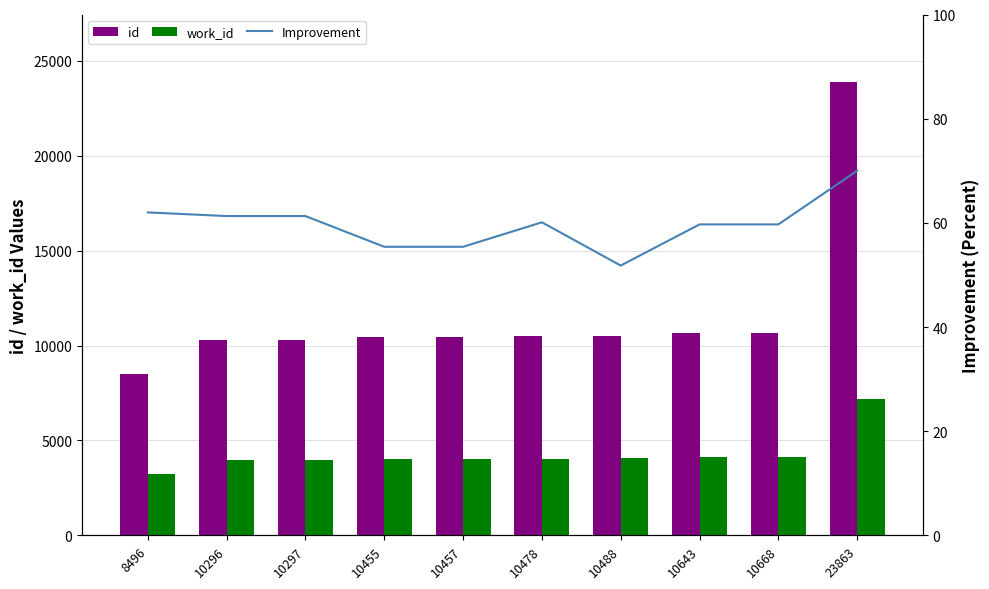

Reading right to left, transcribe all the data shown in this chart.

id: 23863.0	10668.0	10643.0	10488.0	10478.0	10457.0	10455.0	10297.0	10296.0	8496.0
work_id: 7163.0	4141.0	4141.0	4049.0	4045.0	4038.0	4038.0	3963.0	3963.0	3242.0
Improvement: 70.0	59.7	59.7	51.8	60.1	55.4	55.4	61.3	61.3	62.0